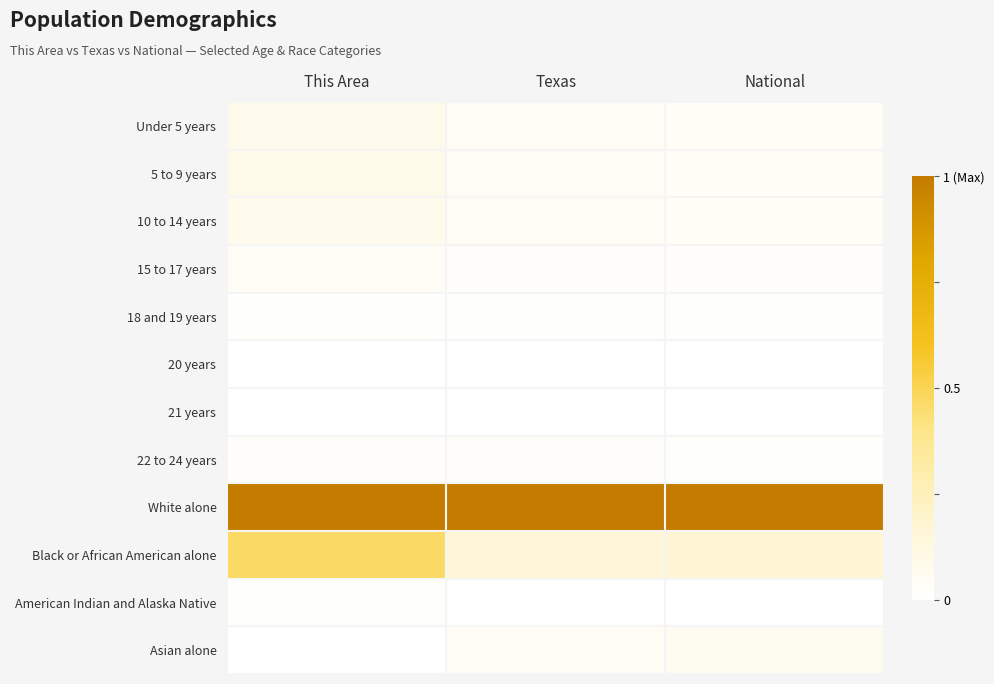

What is the spread (max minus min) of values at National?

1.0